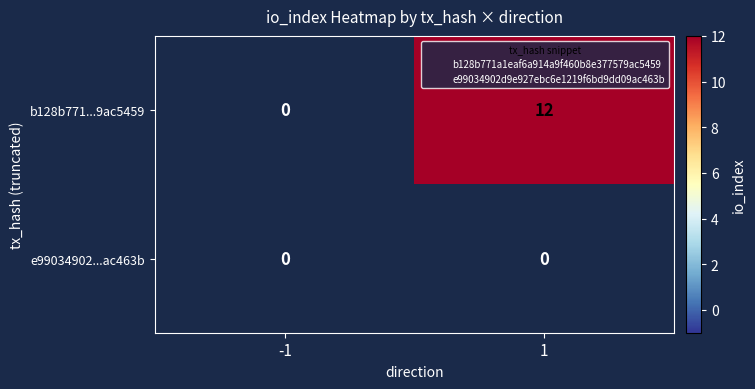

Reading left to right, what are all the values shown in this chart?

b128b771...9ac5459: 0	12
e99034902...ac463b: 0	0